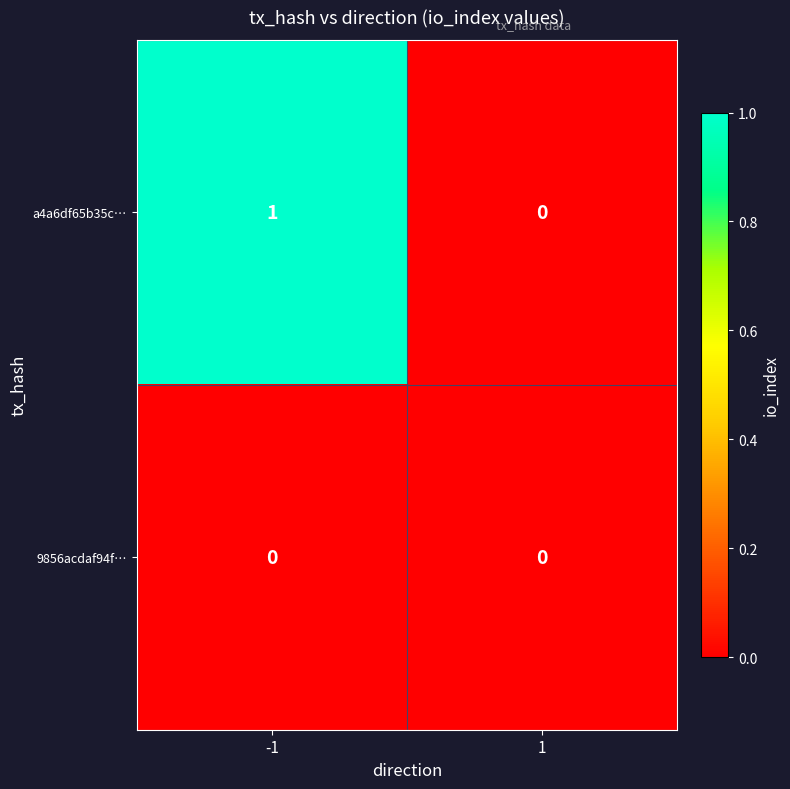

List the series in order of their peak value, lowest first.

9856acdaf94f…, a4a6df65b35c…